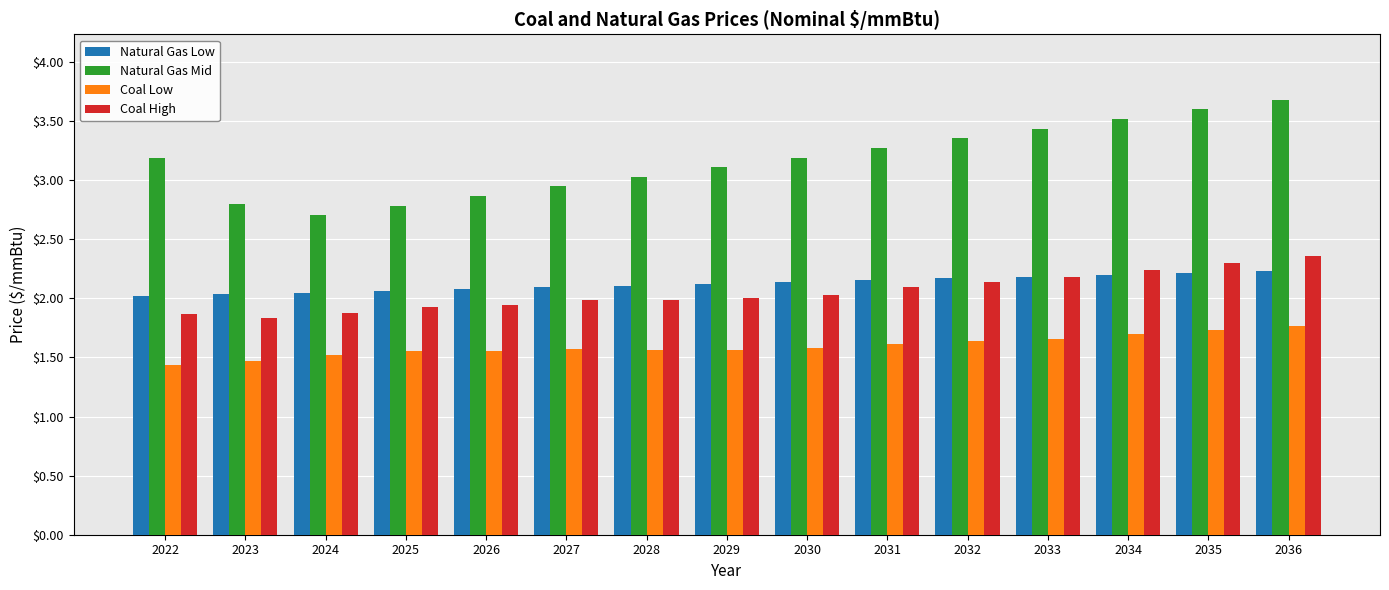

The Natural Gas Low series shows 3.1 at 2024. True or false?

False